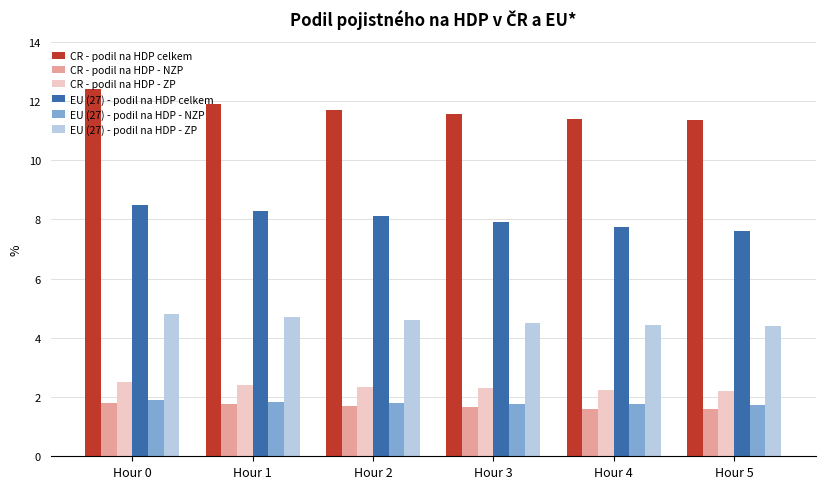

At which category is the sum across all series the highest?

Hour 0